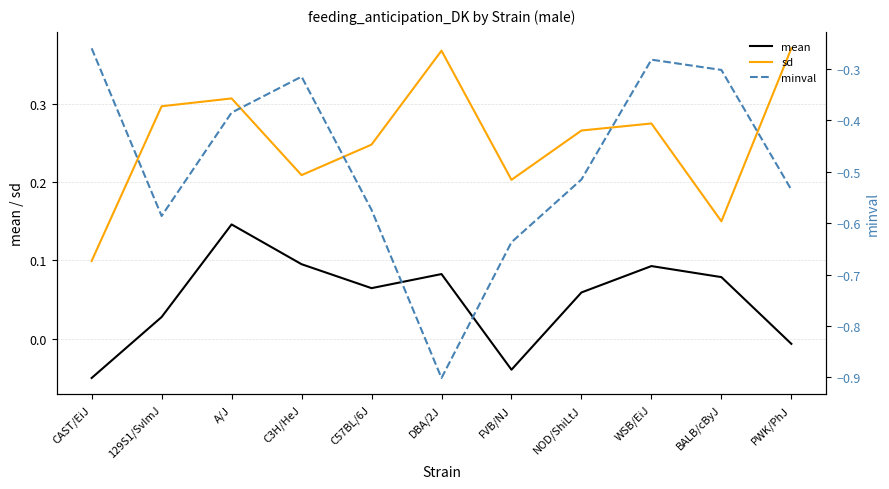

How many data points in mean are above 0?

8